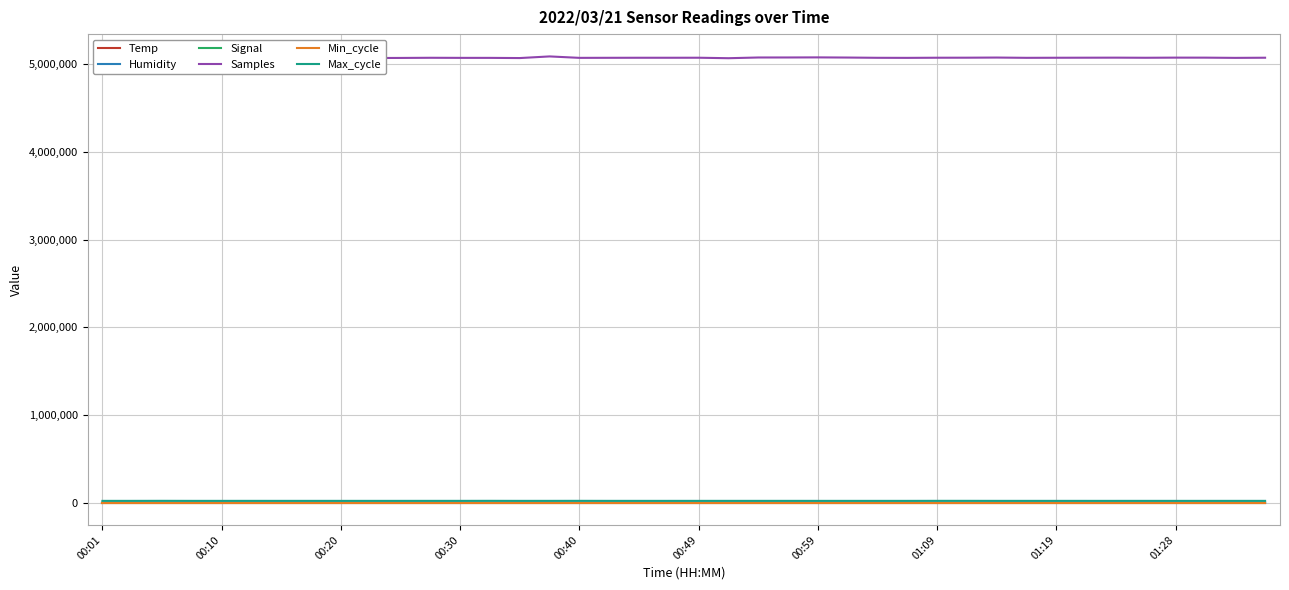

True or false: Temp and Samples intersect in this chart.

False